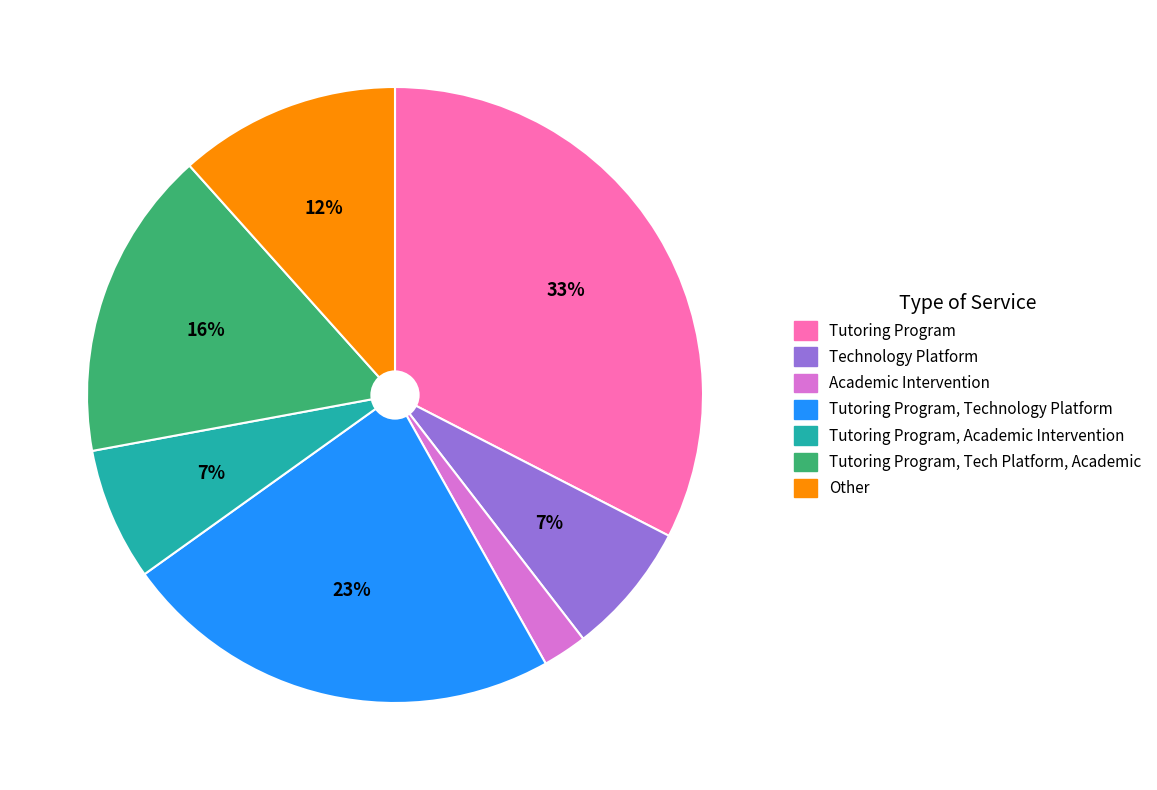

How many segments does this pie chart have?

7